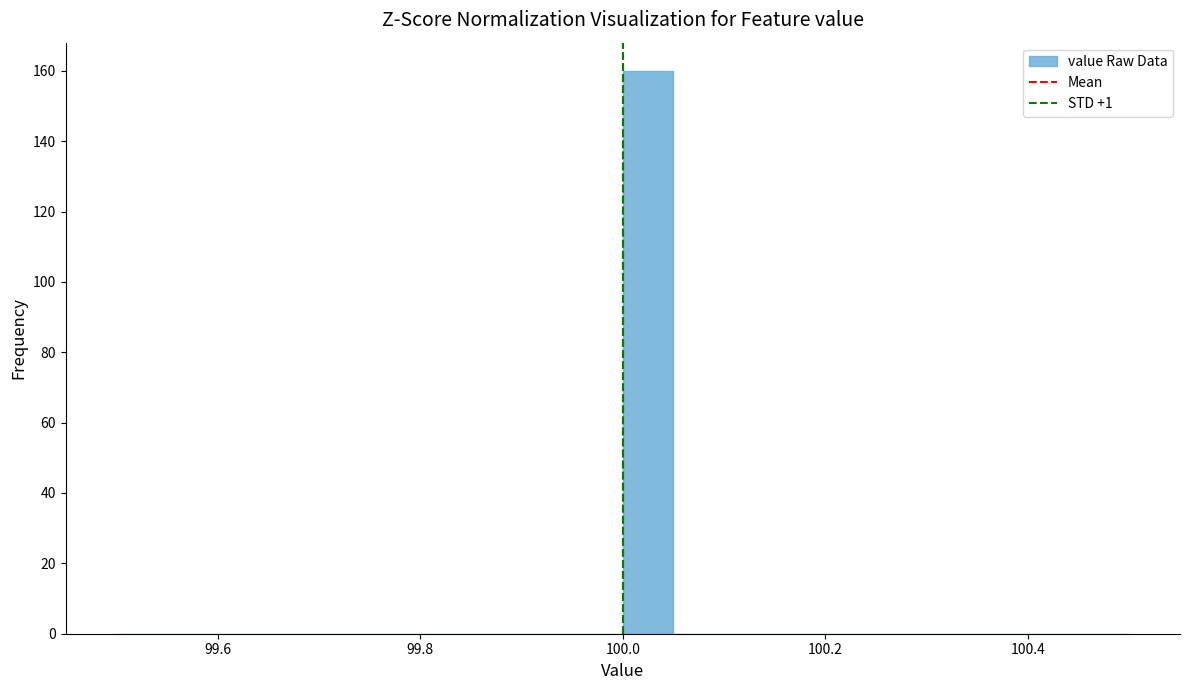

Around what value on the x-axis is the tallest bar? Give the approximate position of its centre, as read against the axis.

100.02